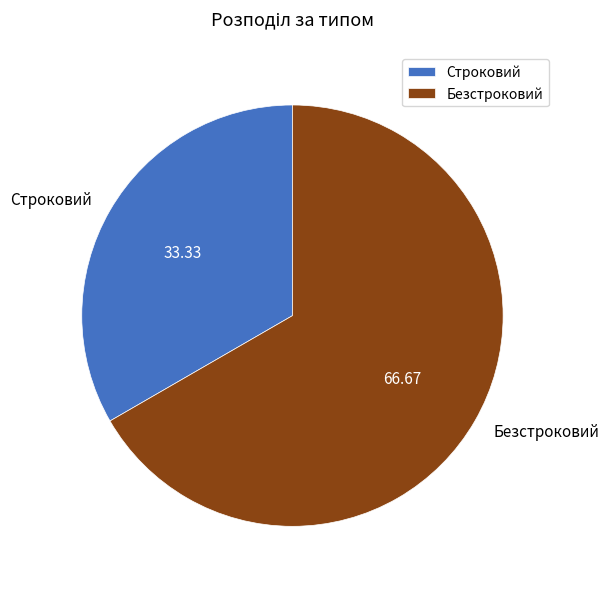

The Строковий slice represents 47% of the pie. True or false?

False